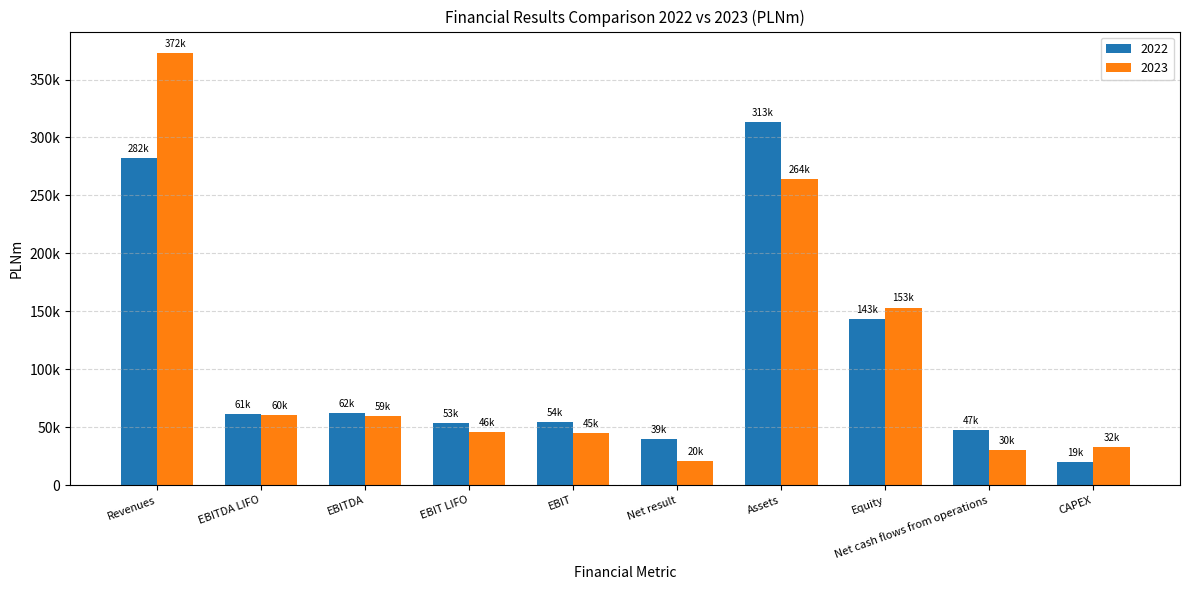

At Revenues, list the series in order from largest to smallest.

2023, 2022